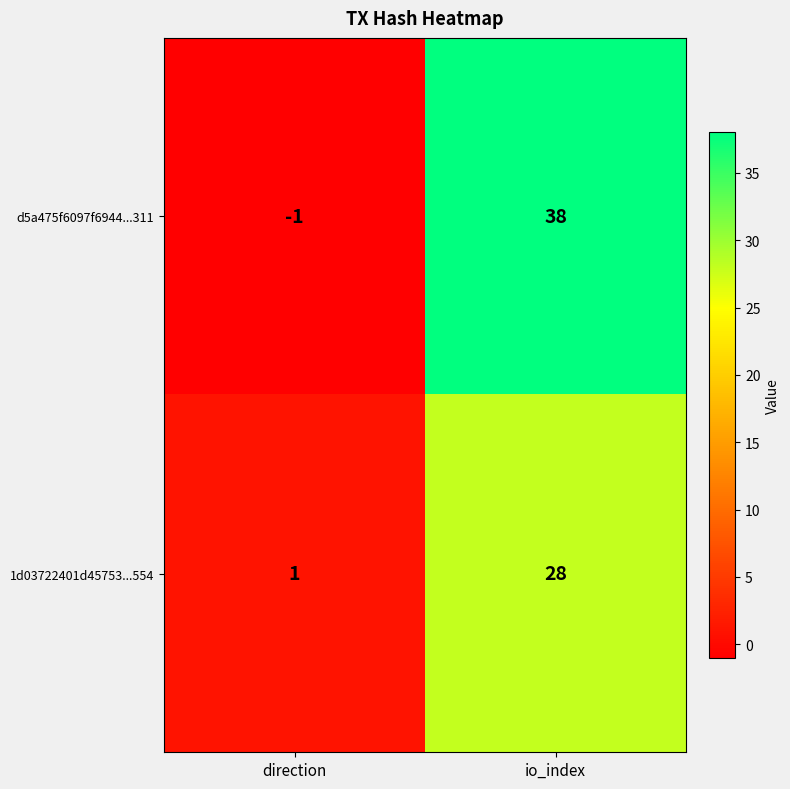

What is the smallest value displayed?

-1